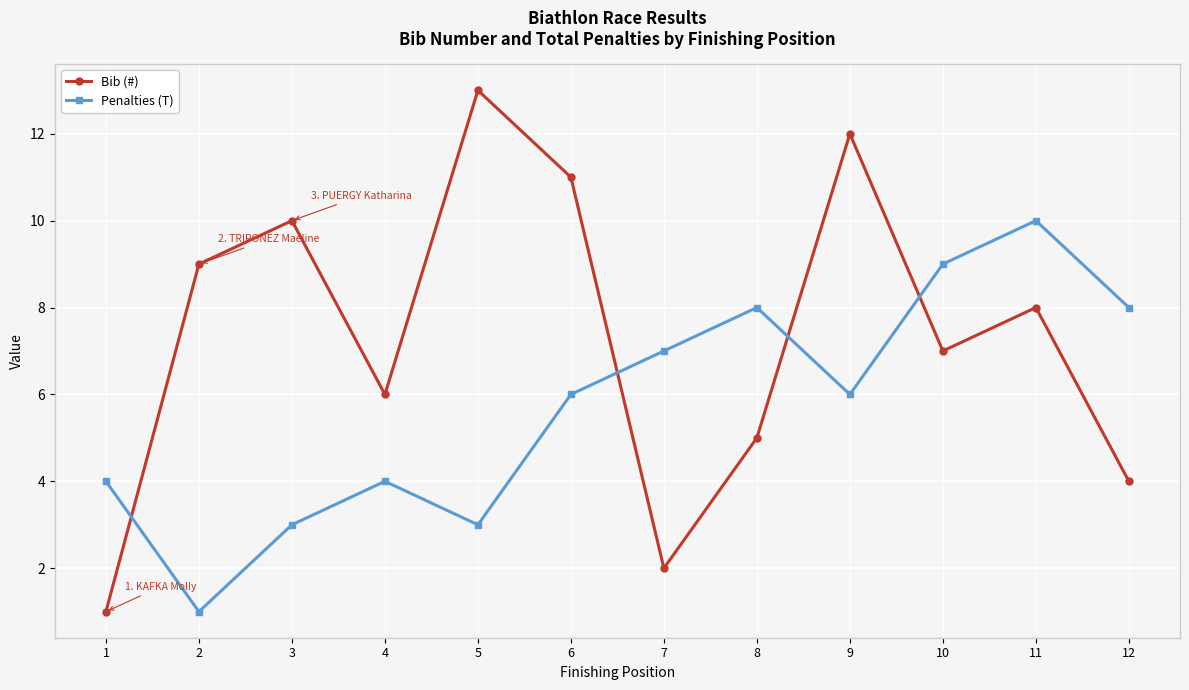

True or false: Penalties (T) and Bib (#) cross at least once.

True